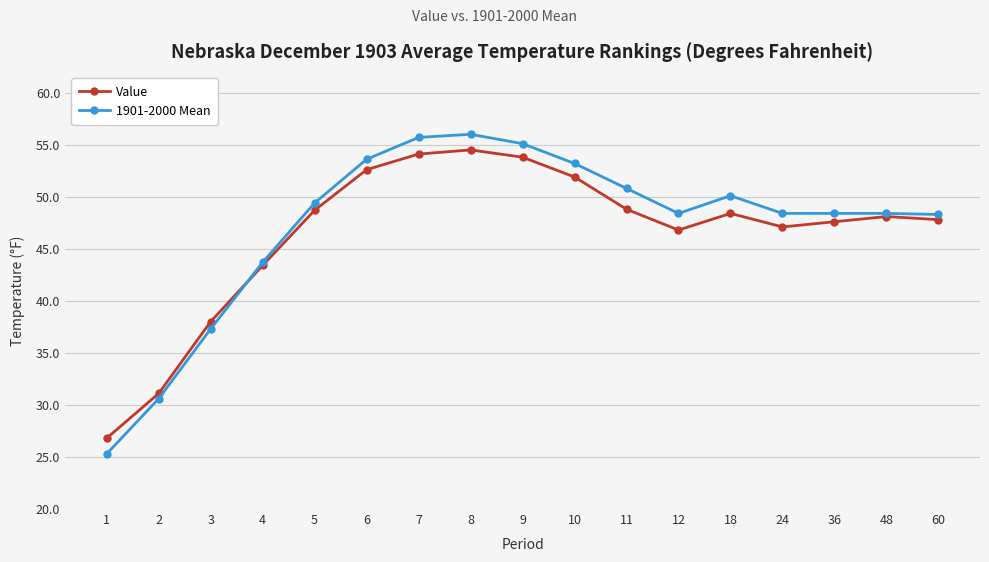

What is the value of the 1901-2000 Mean point at the 8th from the left?

56.0